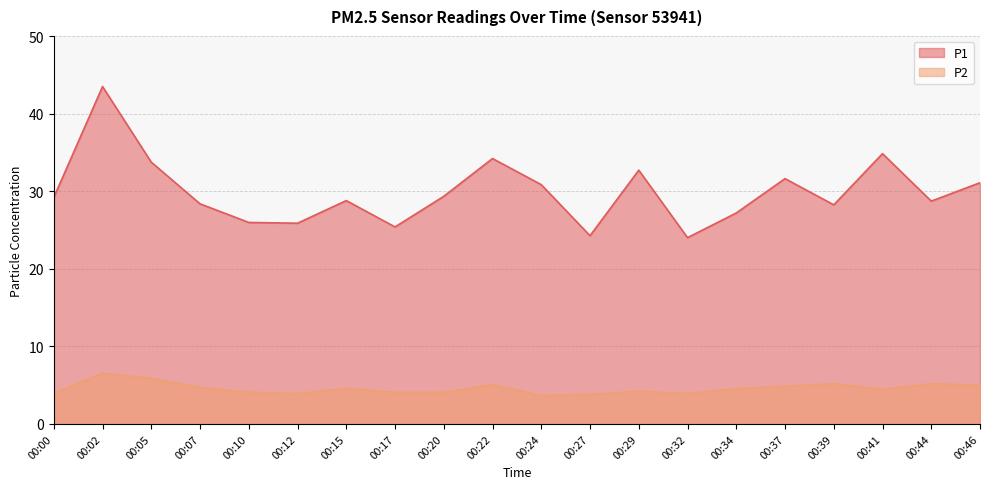

What is the value of the P2 point at the 11th from the left?

3.6